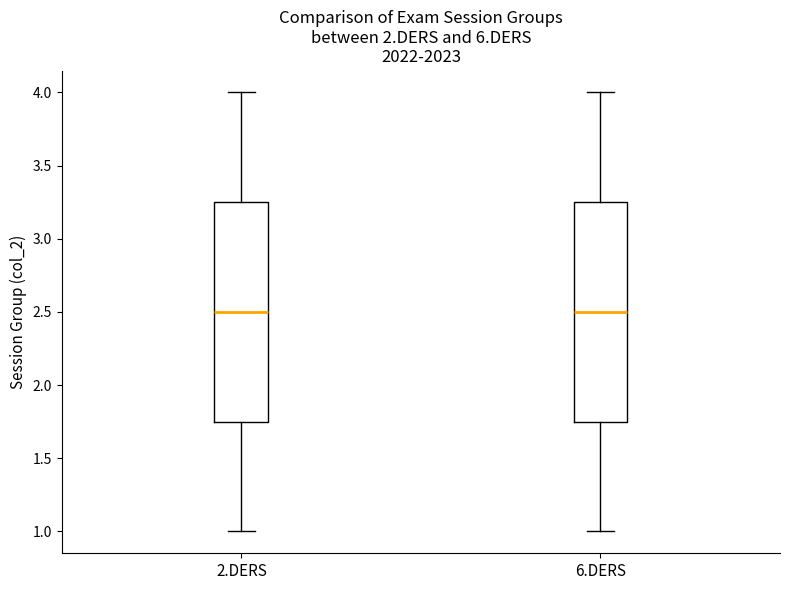

Where does the upper whisker of the box for 6.DERS end on the y-axis? The values are not printed on the chart, so give them approximately, as read against the axis.

4.00